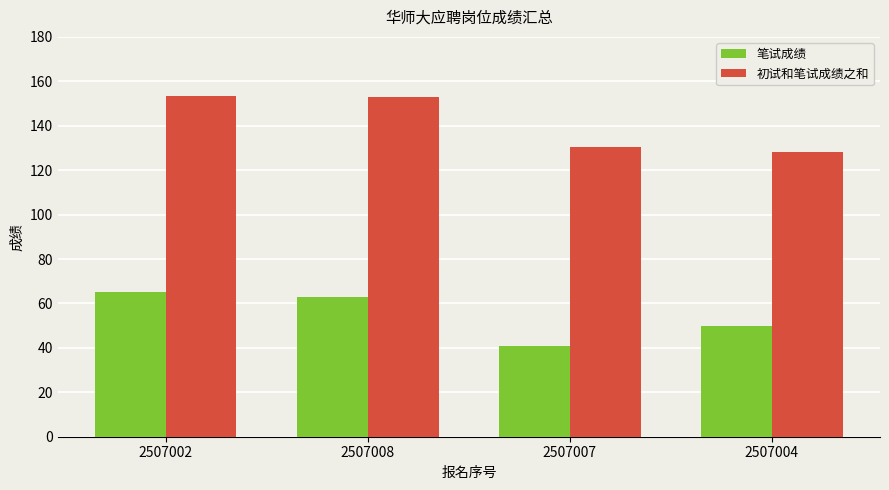

What is the total value across all series at 2507002?

218.3